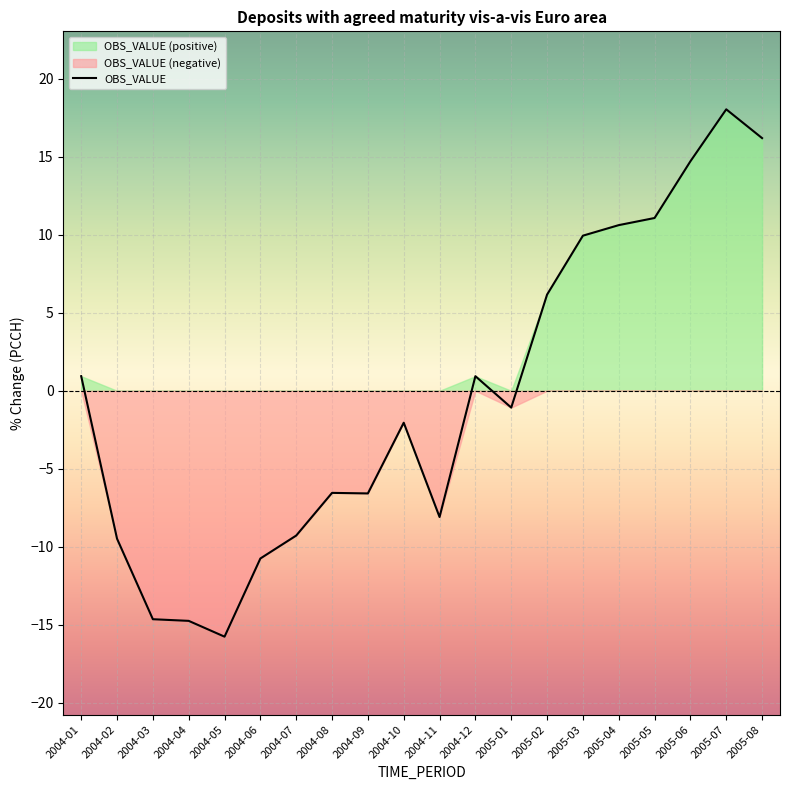

List the labels in order of value, smallest first.

2004-05, 2004-04, 2004-03, 2004-06, 2004-02, 2004-07, 2004-11, 2004-09, 2004-08, 2004-10, 2005-01, 2004-01, 2004-12, 2005-02, 2005-03, 2005-04, 2005-05, 2005-06, 2005-08, 2005-07